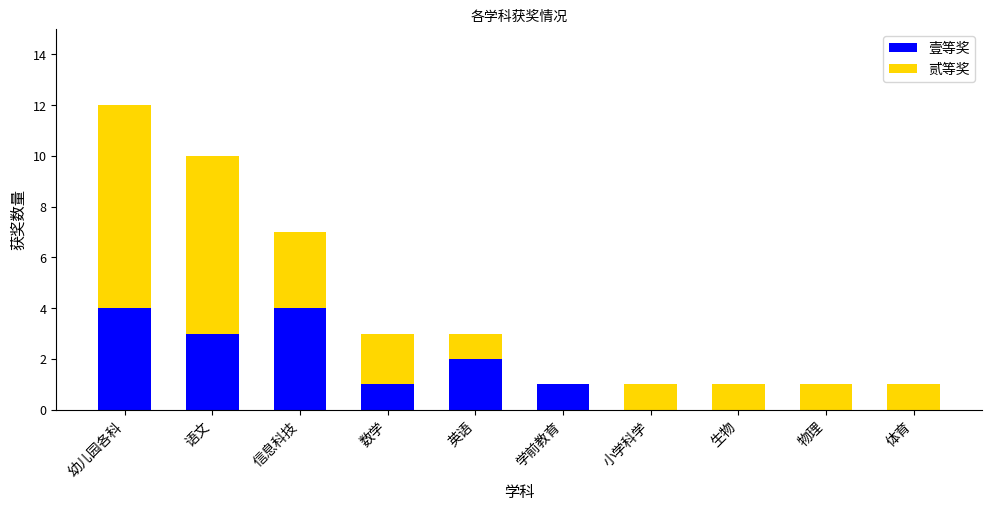

Is it true that 壹等奖 equals 1 at 数学?

True